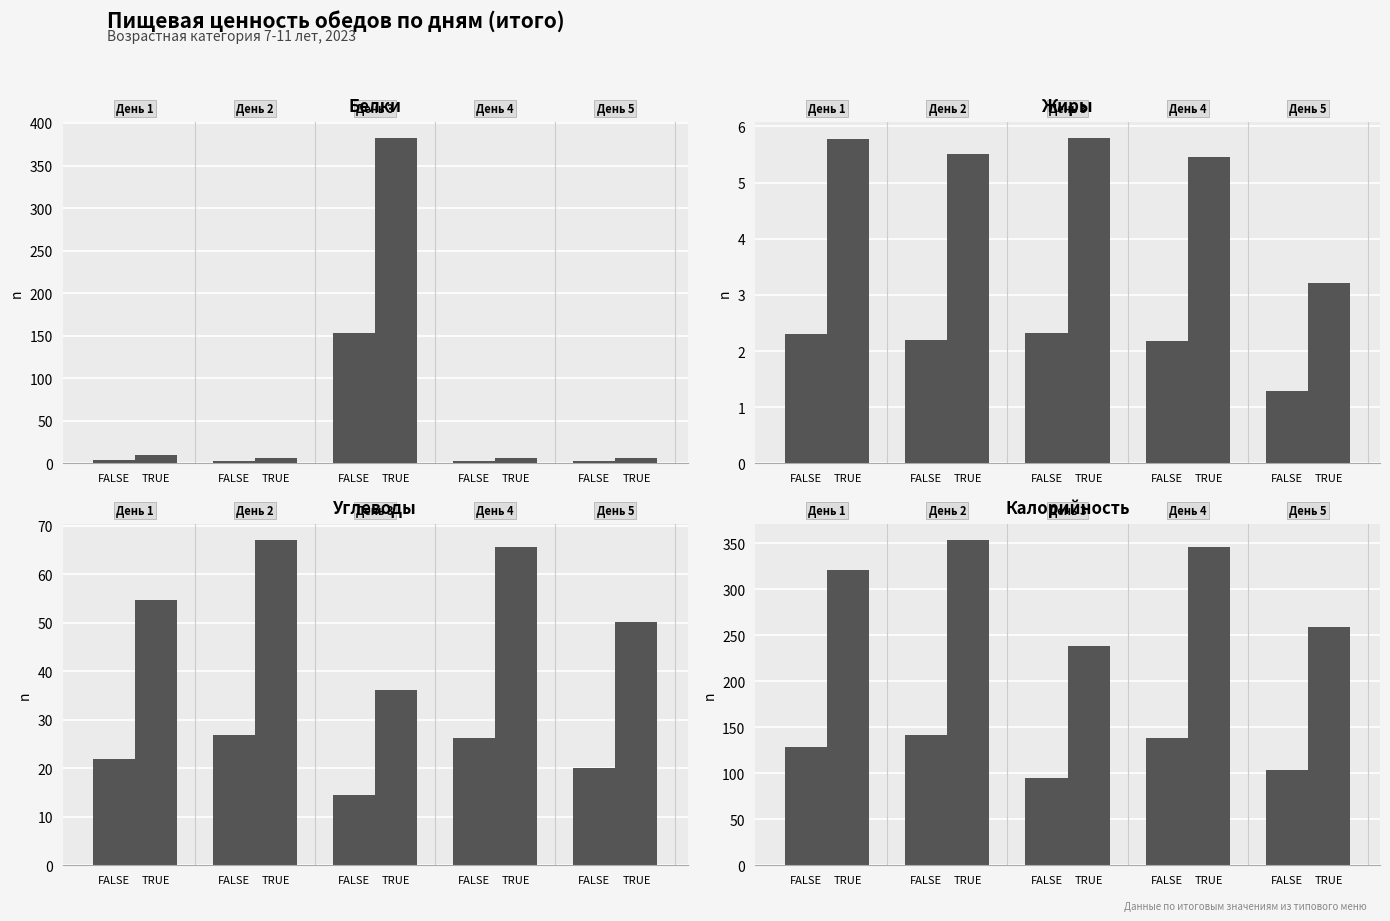

How many bars are there in each group?

2